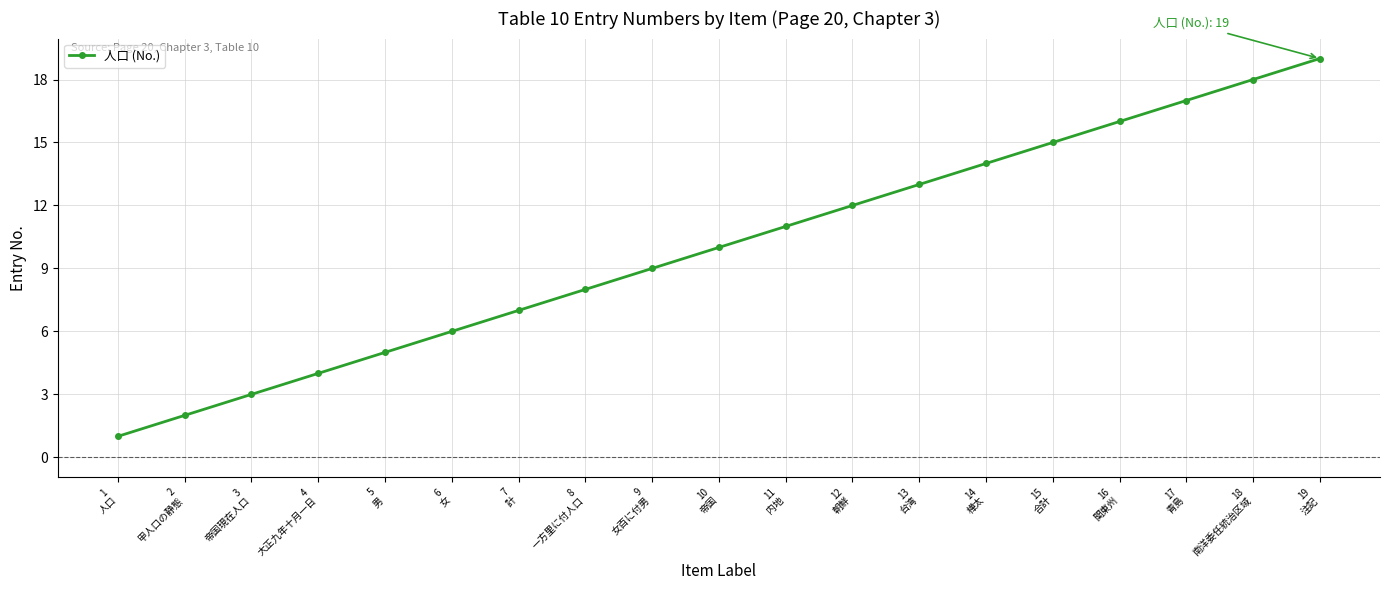

What is the sum of all values?

190